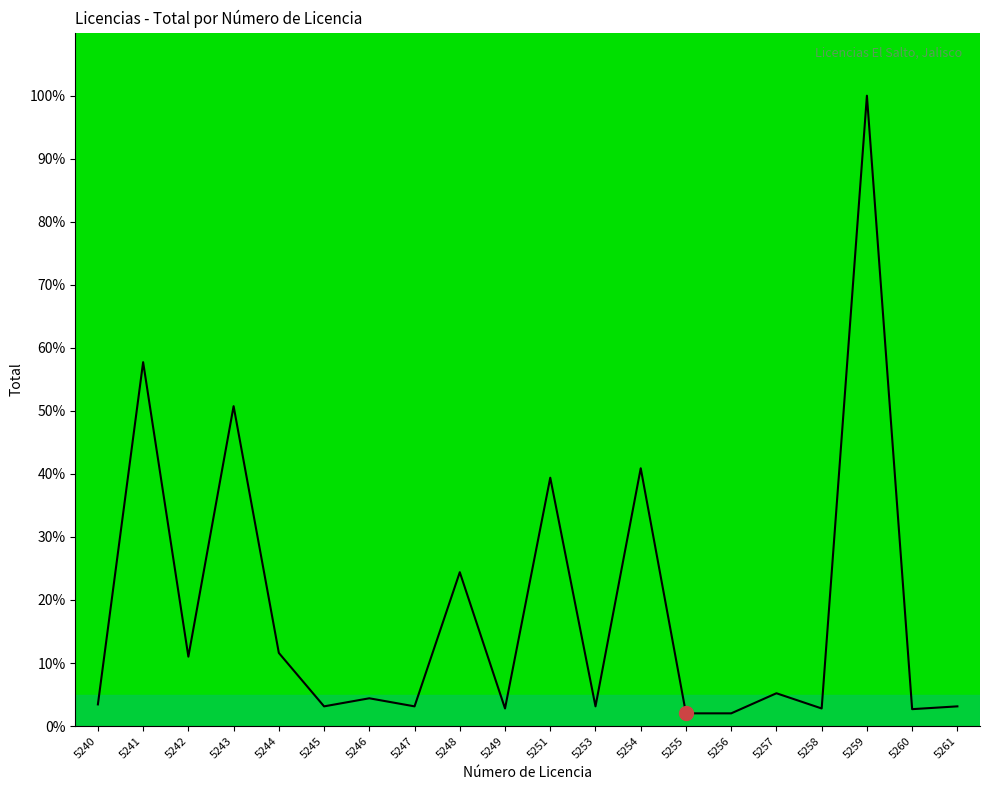

The value at 5261 is 3.1. True or false?

True